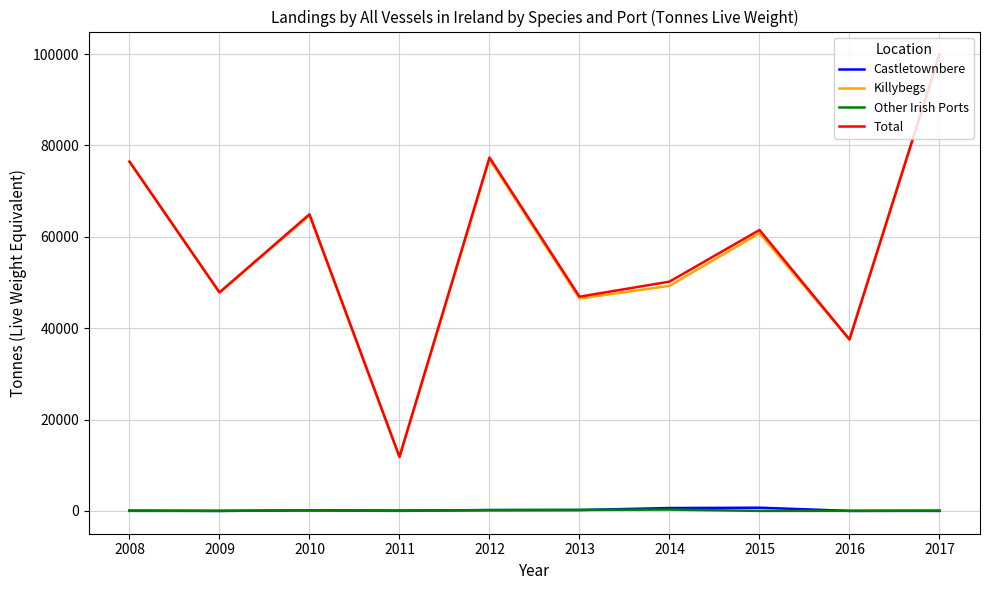

What is the sum of the Killybegs values at 2013 and 2015?

107277